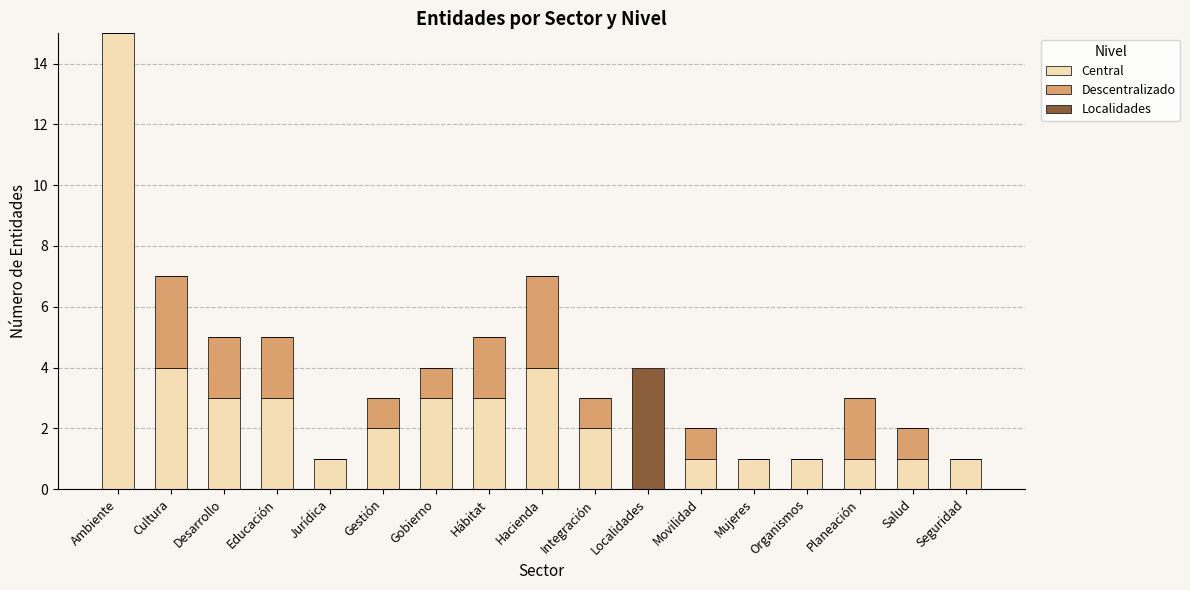

What is the sum of all Central values?

46